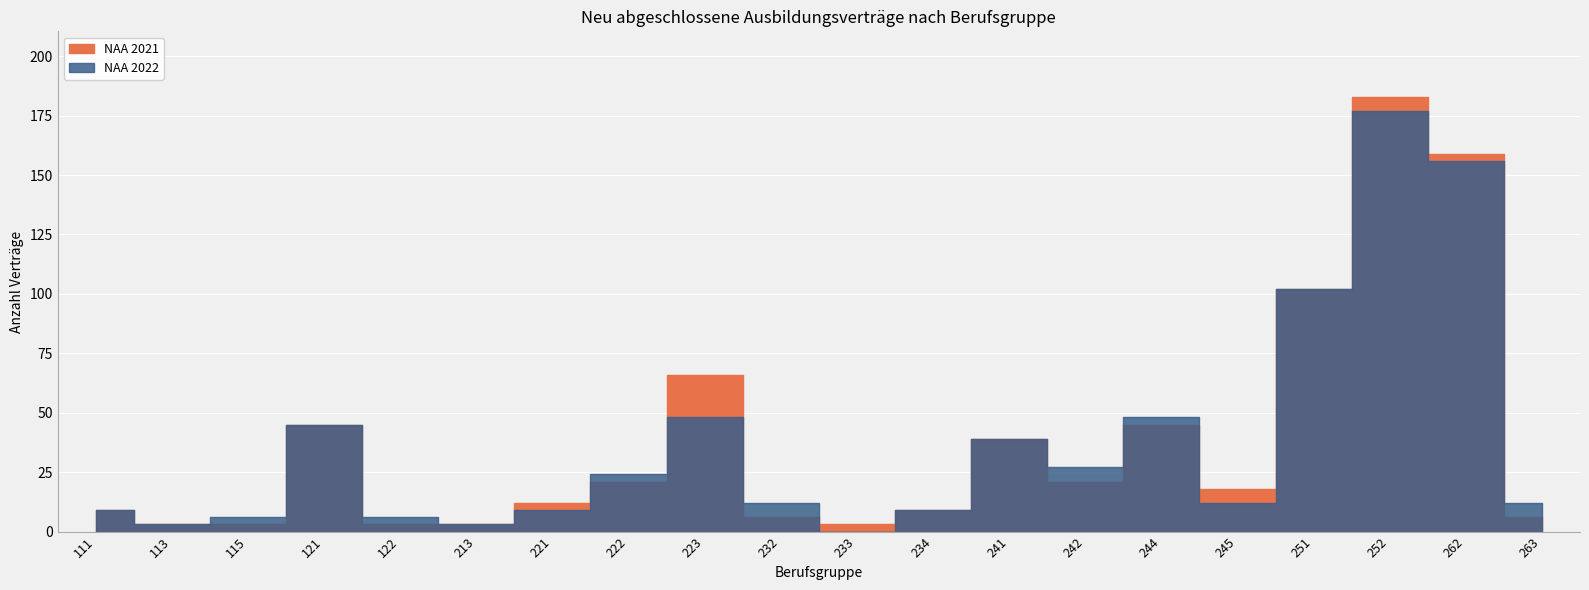

How many times do NAA 2022 and NAA 2021 cross each other?

6